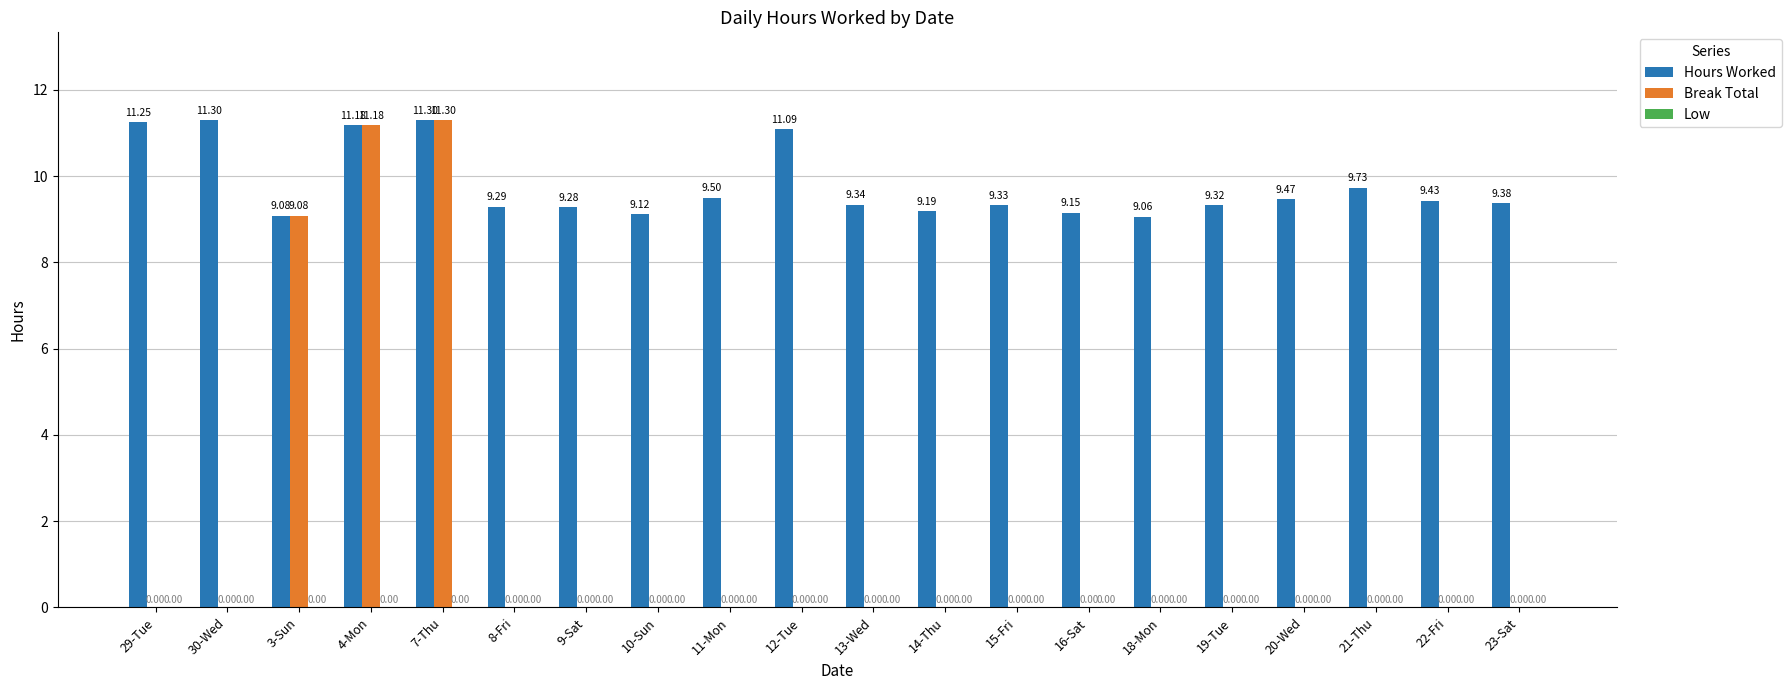

Is the value of Hours Worked at 11-Mon greater than the value of Break Total at 14-Thu?

Yes